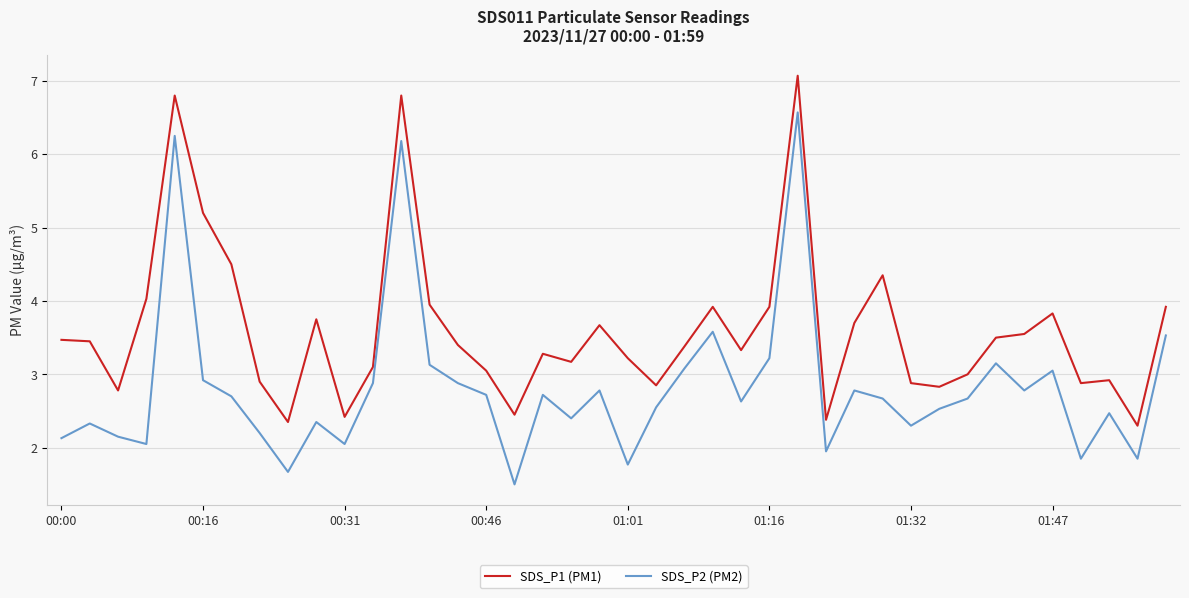

What is the difference between the maximum and minimum values in the SDS_P2 (PM2) series?

5.1